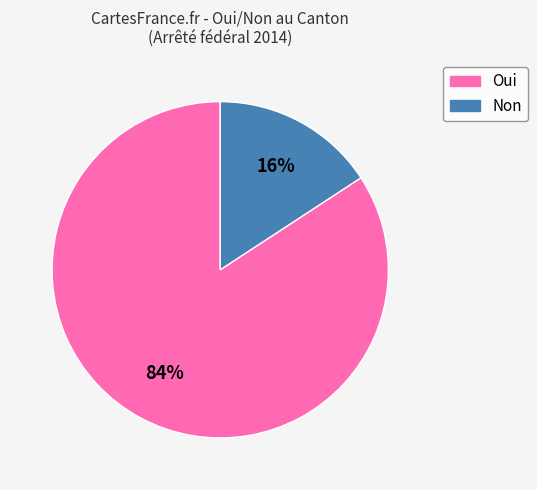

To the nearest percent, what is the combined percentage of Non and Oui?

100%